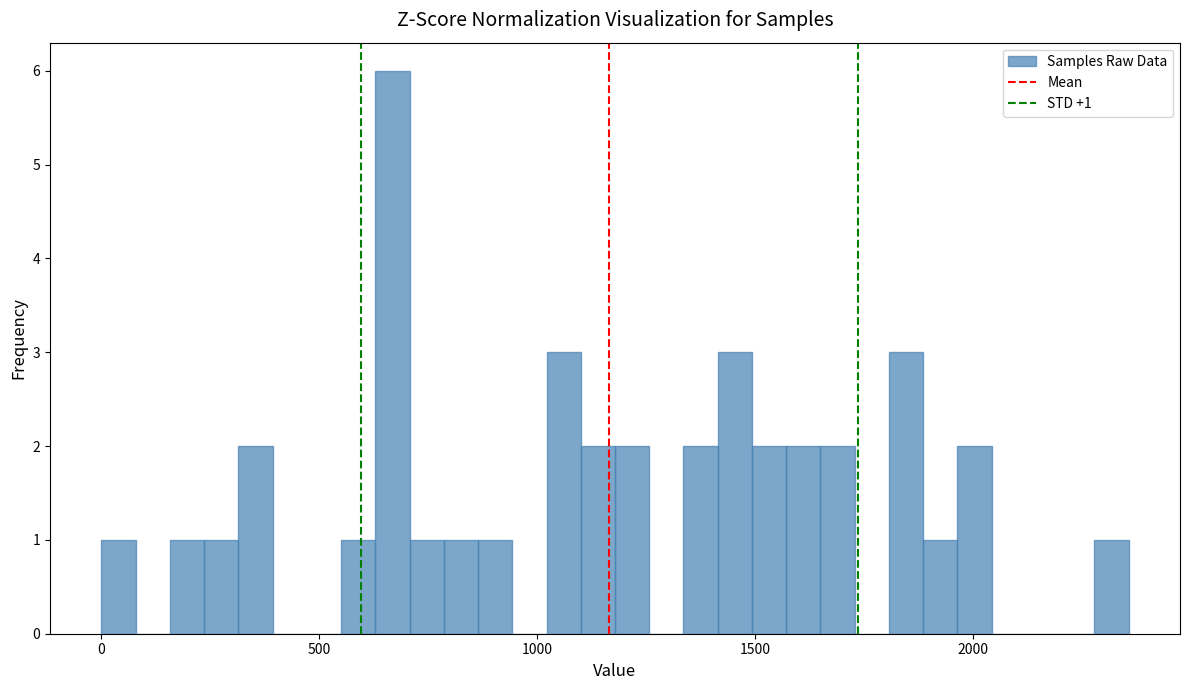

Around what value on the x-axis is the tallest bar? Give the approximate position of its centre, as read against the axis.

650